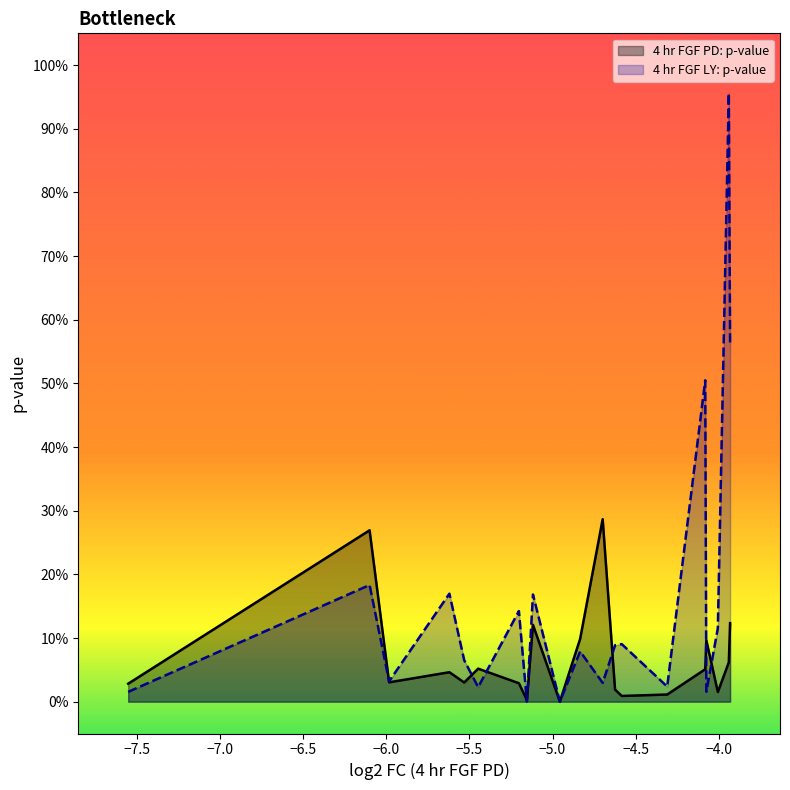

Reading left to right, list all the values displayed in this chart.

4 hr FGF PD: p-value: EGR1=0.0	DMP1=0.3	ARC=0.0	EGR3=0.0	EGR2=0.0	SPRR1A=0.1	APLN=0.0	SPRY4=0.0	SPRR3=0.1	ETV5=0.0	ETV1=0.1	SERPINB2=0.3	MEGF10=0.0	DUSP6=0.0	PPARGC1B=0.0	Lce1h=0.1	SEMA7A=0.1	MYCN=0.0	AREG=0.1	Mcpt8=0.1
4 hr FGF LY: p-value: EGR1=0.0	DMP1=0.2	ARC=0.0	EGR3=0.2	EGR2=0.1	SPRR1A=0.0	APLN=0.1	SPRY4=0.0	SPRR3=0.2	ETV5=0.0	ETV1=0.1	SERPINB2=0.0	MEGF10=0.1	DUSP6=0.1	PPARGC1B=0.0	Lce1h=0.5	SEMA7A=0.0	MYCN=0.1	AREG=1.0	Mcpt8=0.6